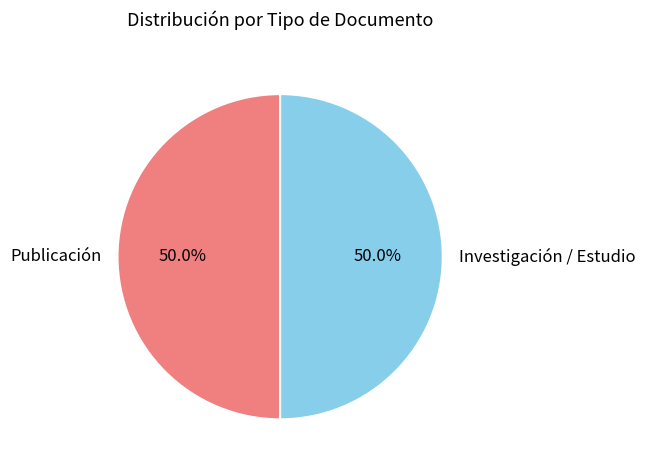

Approximately how many times larger is the value at Investigación / Estudio compared to Publicación?

1.0